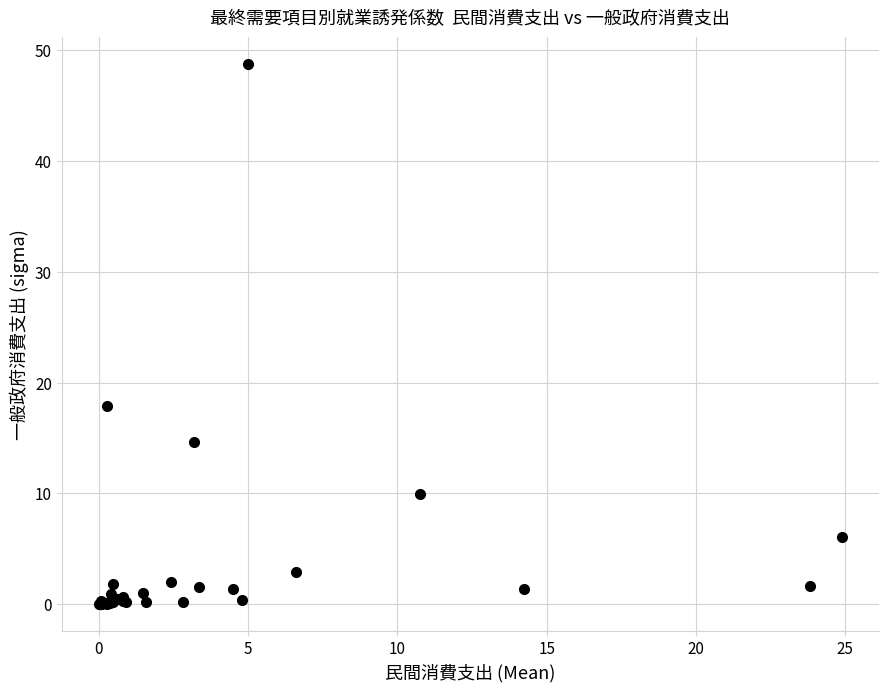

What Y value in the scatter plot is closest to 24?

17.9